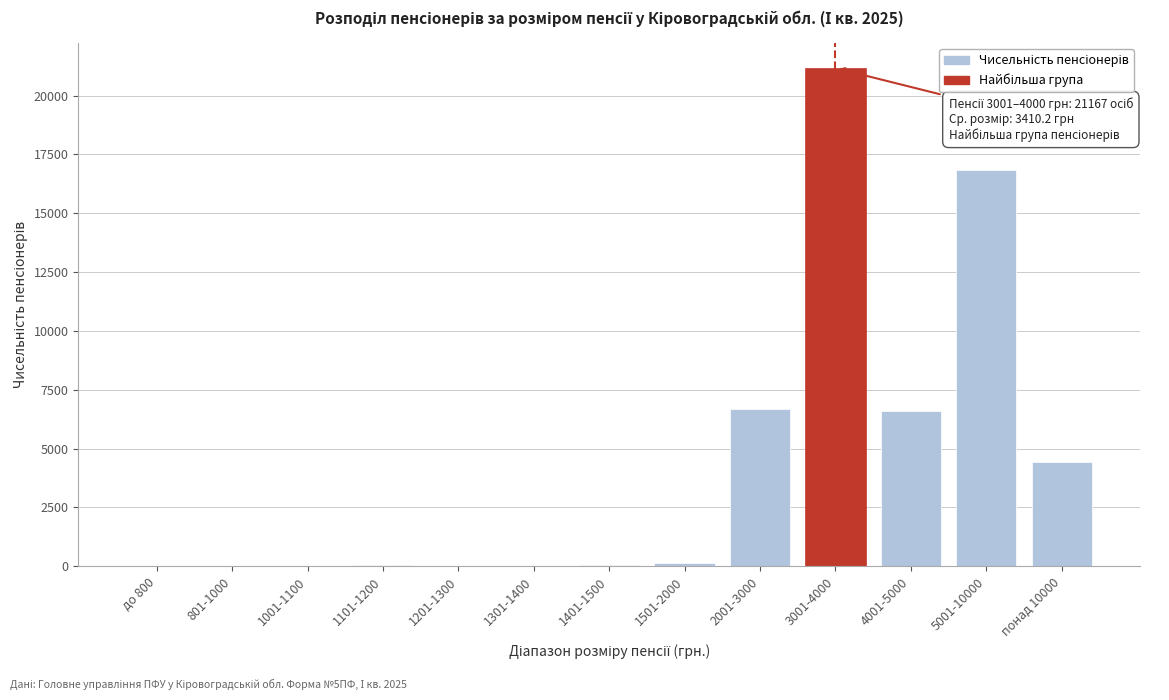

What is the sum of all values?

55875